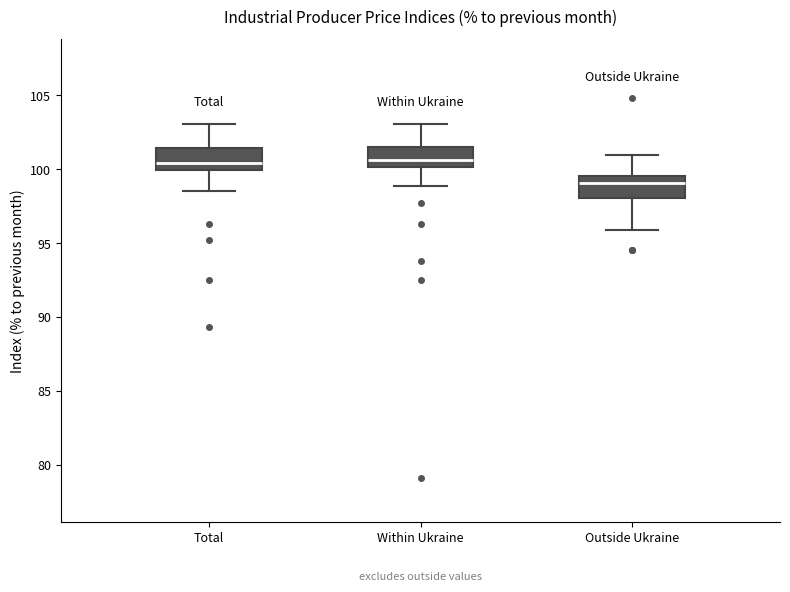

Reading left to right, transcribe this box plot: for each box, give where its median line is, the range the box spans, and where its two whiskers end, as read against the y-axis. The values are not printed on the chart, so give them approximately, as read against the axis.

Total: median 100.5, box 100.0 to 101.5, whiskers 98.5 to 103.0
Within Ukraine: median 100.5, box 100.0 to 101.5, whiskers 99.0 to 103.0
Outside Ukraine: median 99.0, box 98.0 to 99.5, whiskers 96.0 to 101.0